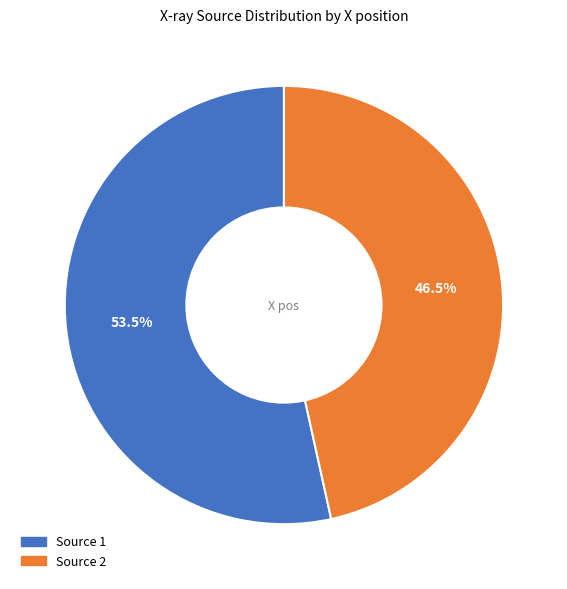

Is there a majority slice in this chart?

Yes